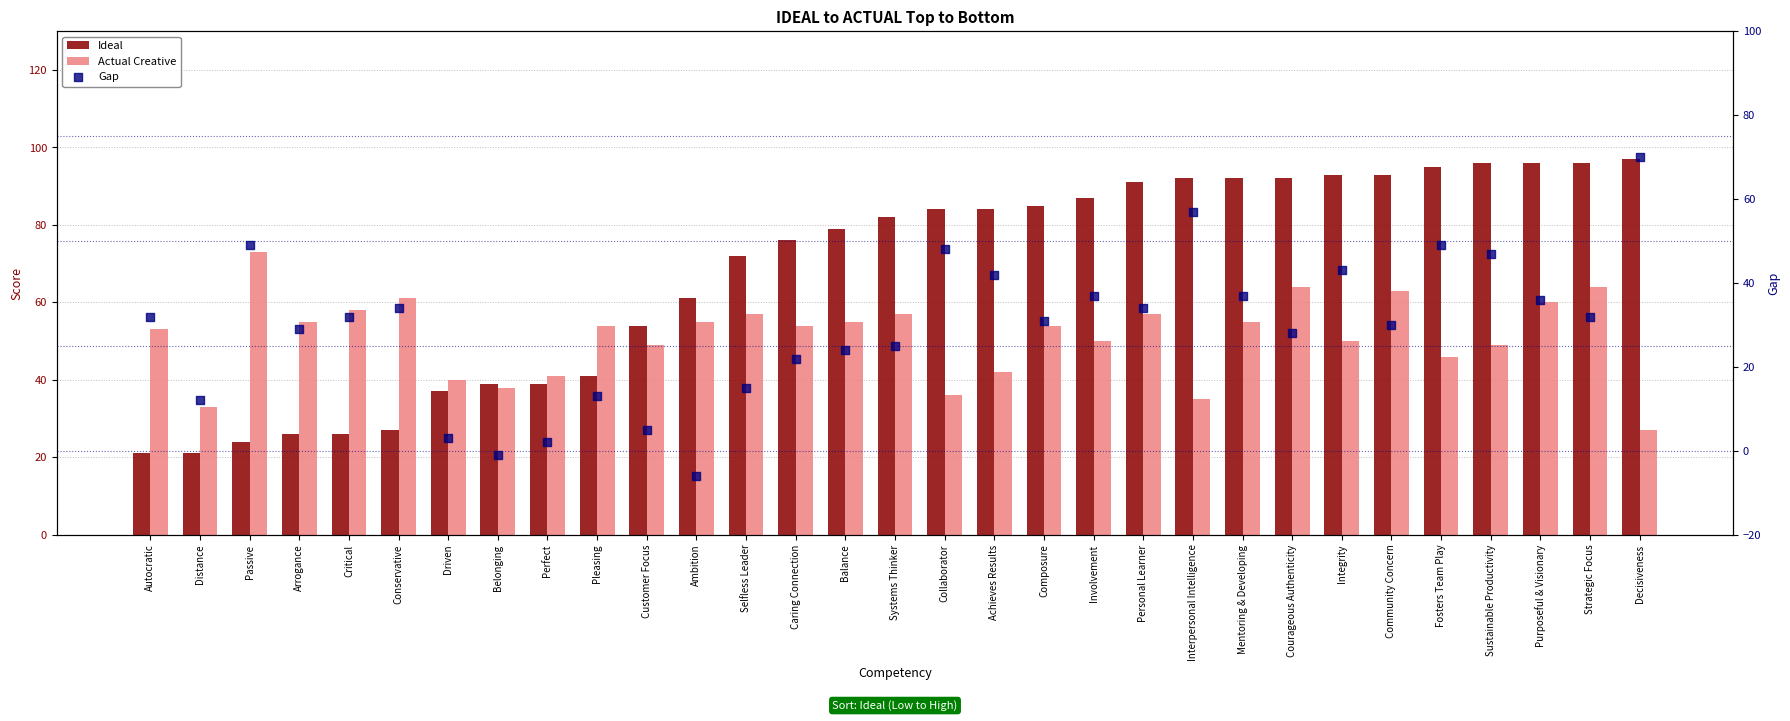

Which series contains the highest Y value?

Ideal